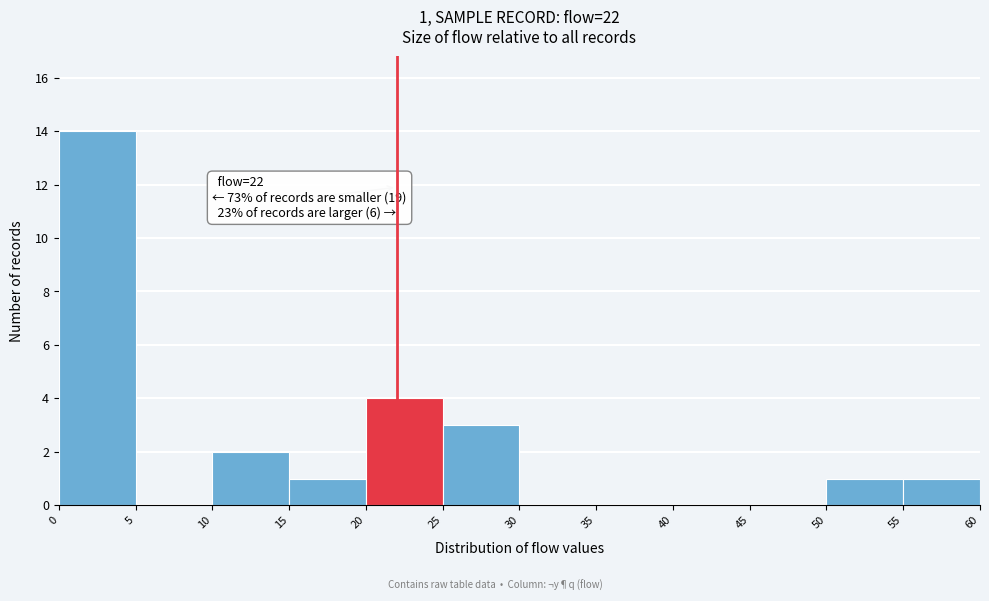

Over which range of the x-axis is the bar tallest?

0 to 5